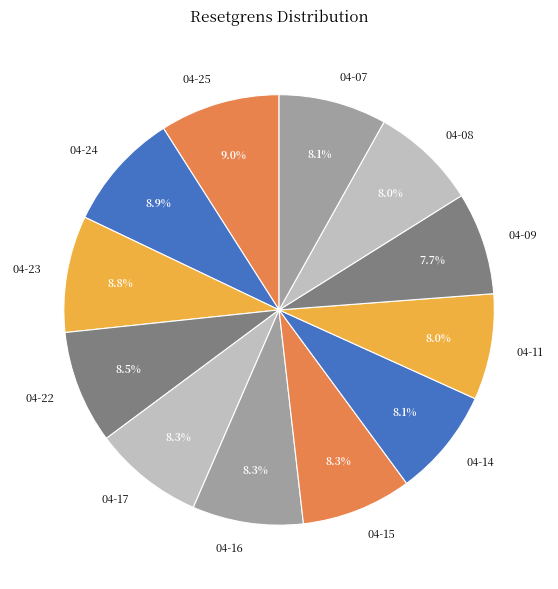

Is there a majority slice in this chart?

No